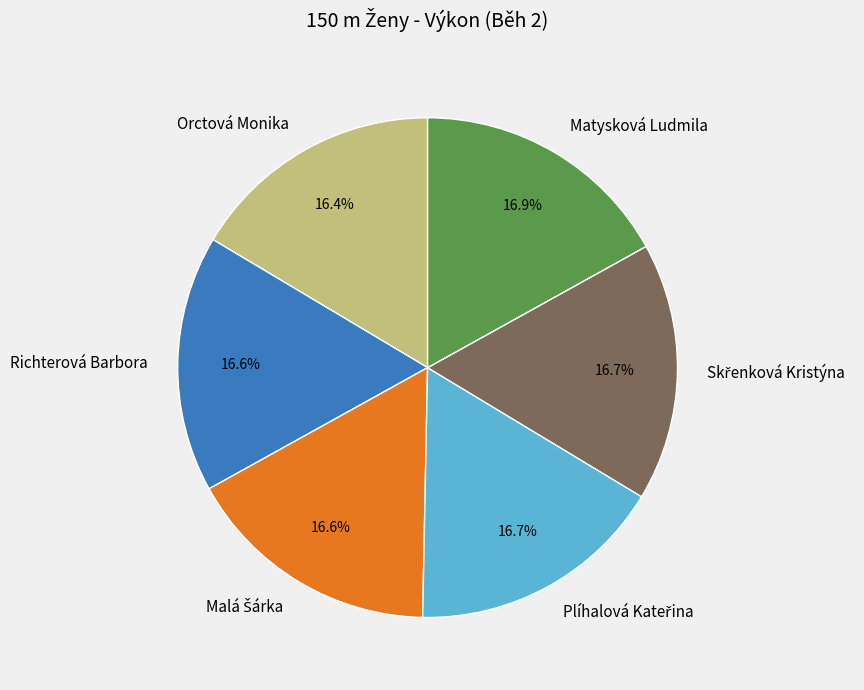

Approximately how many times larger is the value at Richterová Barbora compared to Matysková Ludmila?

1.0